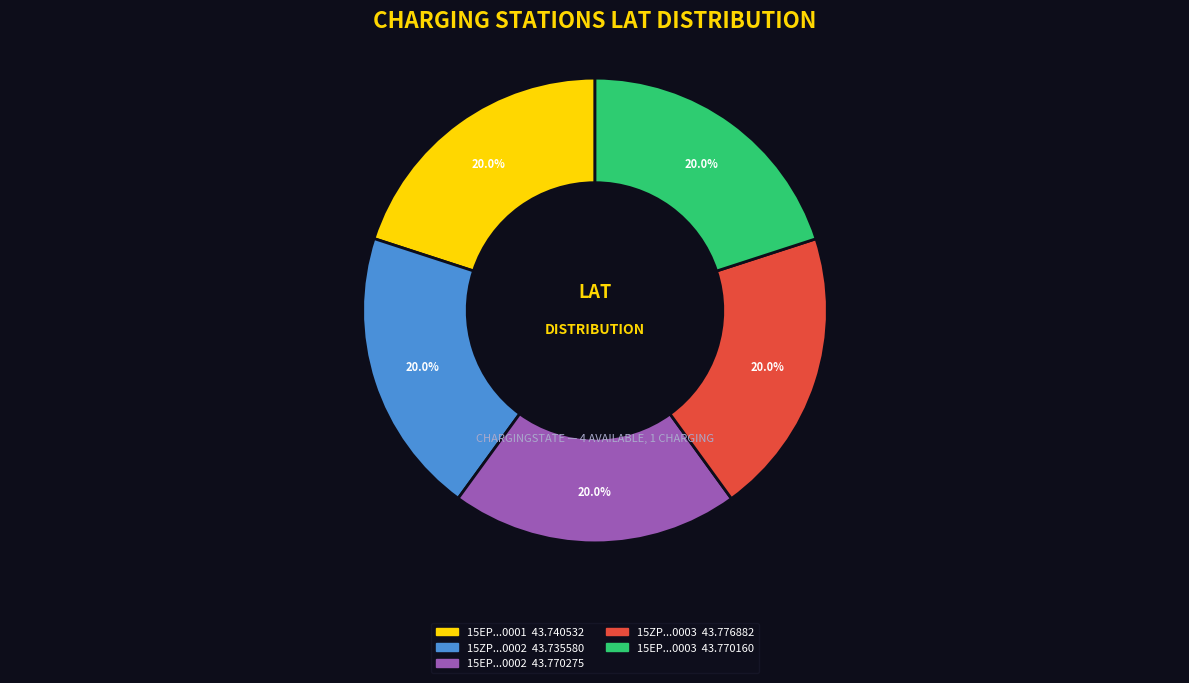

Is there a majority slice in this chart?

No